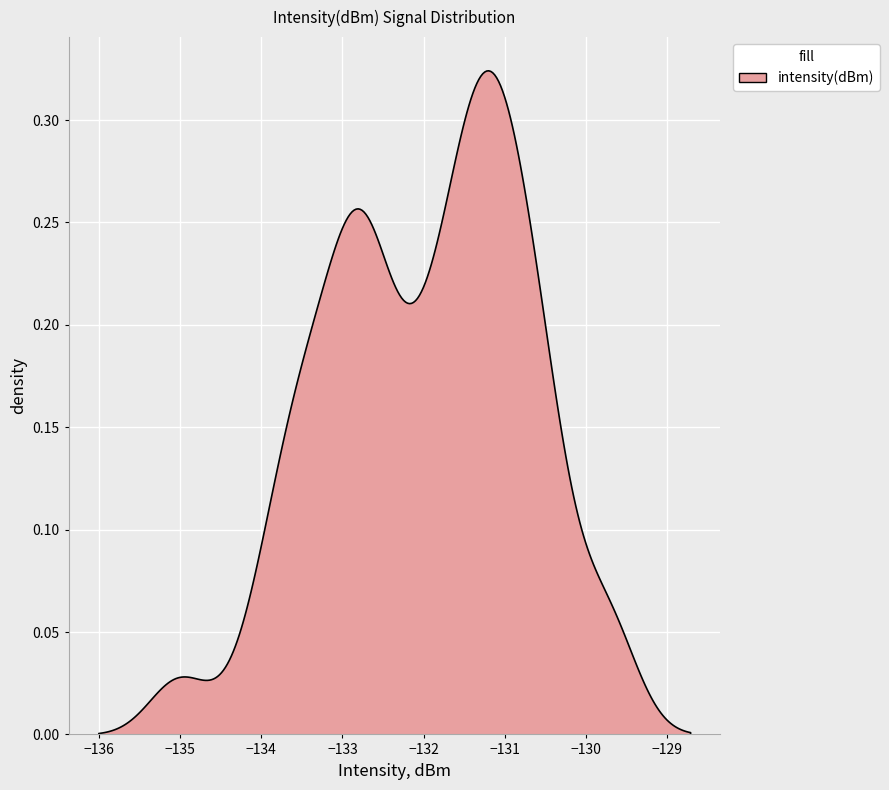

What is the difference between the values at 27 and 14?

2.3